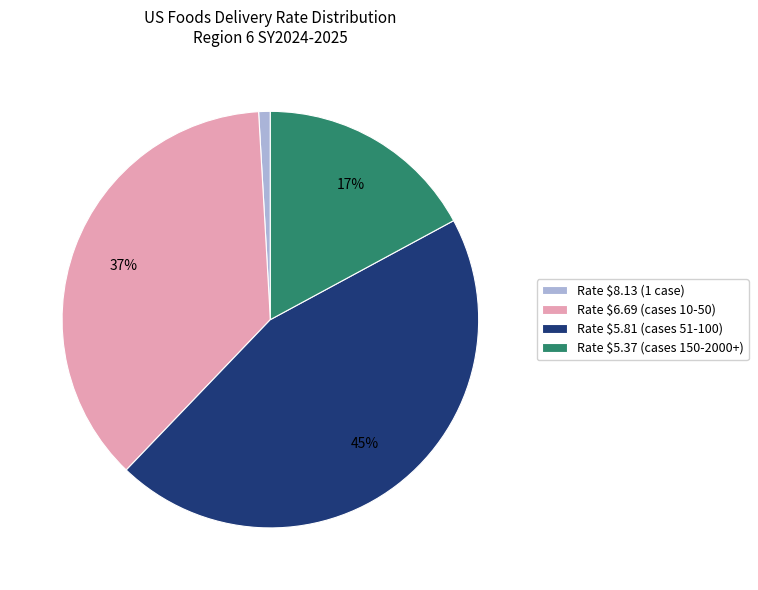

Count the number of slices in the pie.

4